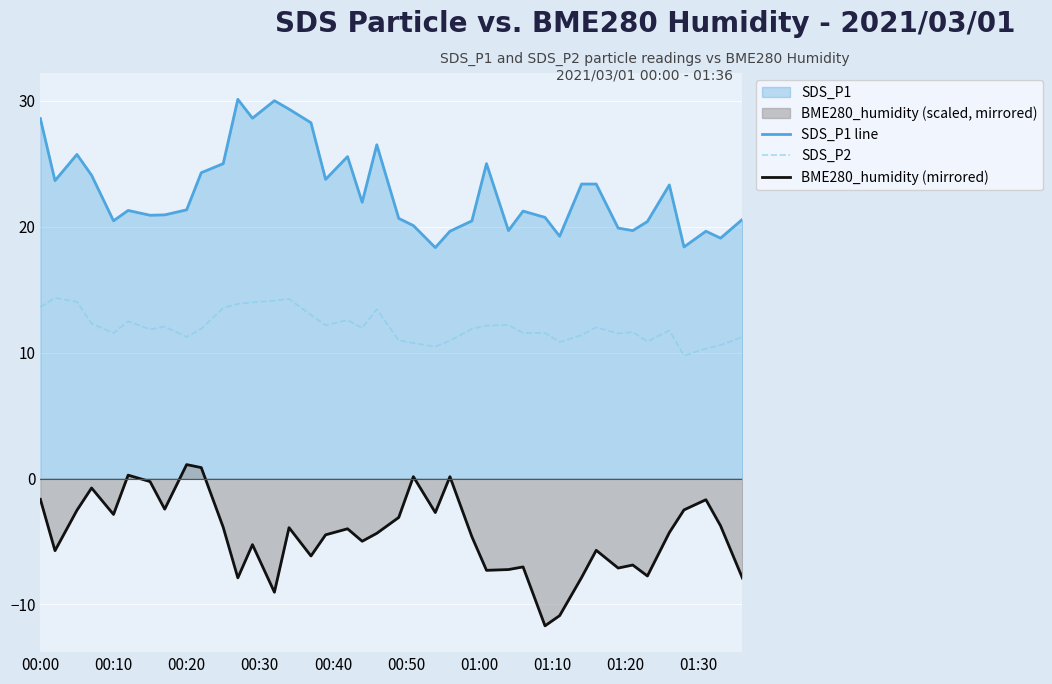

Reading left to right, what are all the values shown in this chart?

SDS_P1 line: 28.6	23.7	25.8	24.1	20.5	21.3	20.9	20.9	21.4	24.3	25.0	30.1	28.6	30.0	29.4	28.3	23.8	25.6	21.9	26.5	20.7	20.1	18.4	19.6	20.5	25.0	19.7	21.2	20.8	19.2	23.4	23.4	19.9	19.7	20.4	23.3	18.4	19.6	19.1	20.6
SDS_P2: 13.6	14.3	14.1	12.3	11.6	12.5	11.8	12.1	11.2	11.9	13.6	13.9	14.0	14.1	14.3	13.0	12.2	12.6	11.9	13.4	11.0	10.8	10.5	10.9	11.9	12.2	12.2	11.6	11.6	10.8	11.4	12.0	11.5	11.7	10.9	11.8	9.8	10.3	10.6	11.2
BME280_humidity (mirrored): -1.6	-5.7	-2.5	-0.8	-2.9	0.3	-0.2	-2.4	1.1	0.9	-3.9	-7.9	-5.2	-9.0	-3.9	-6.1	-4.5	-4.0	-5.0	-4.4	-3.1	0.1	-2.7	0.1	-4.6	-7.3	-7.2	-7.0	-11.7	-10.9	-7.9	-5.7	-7.1	-6.9	-7.7	-4.3	-2.5	-1.7	-3.8	-7.9